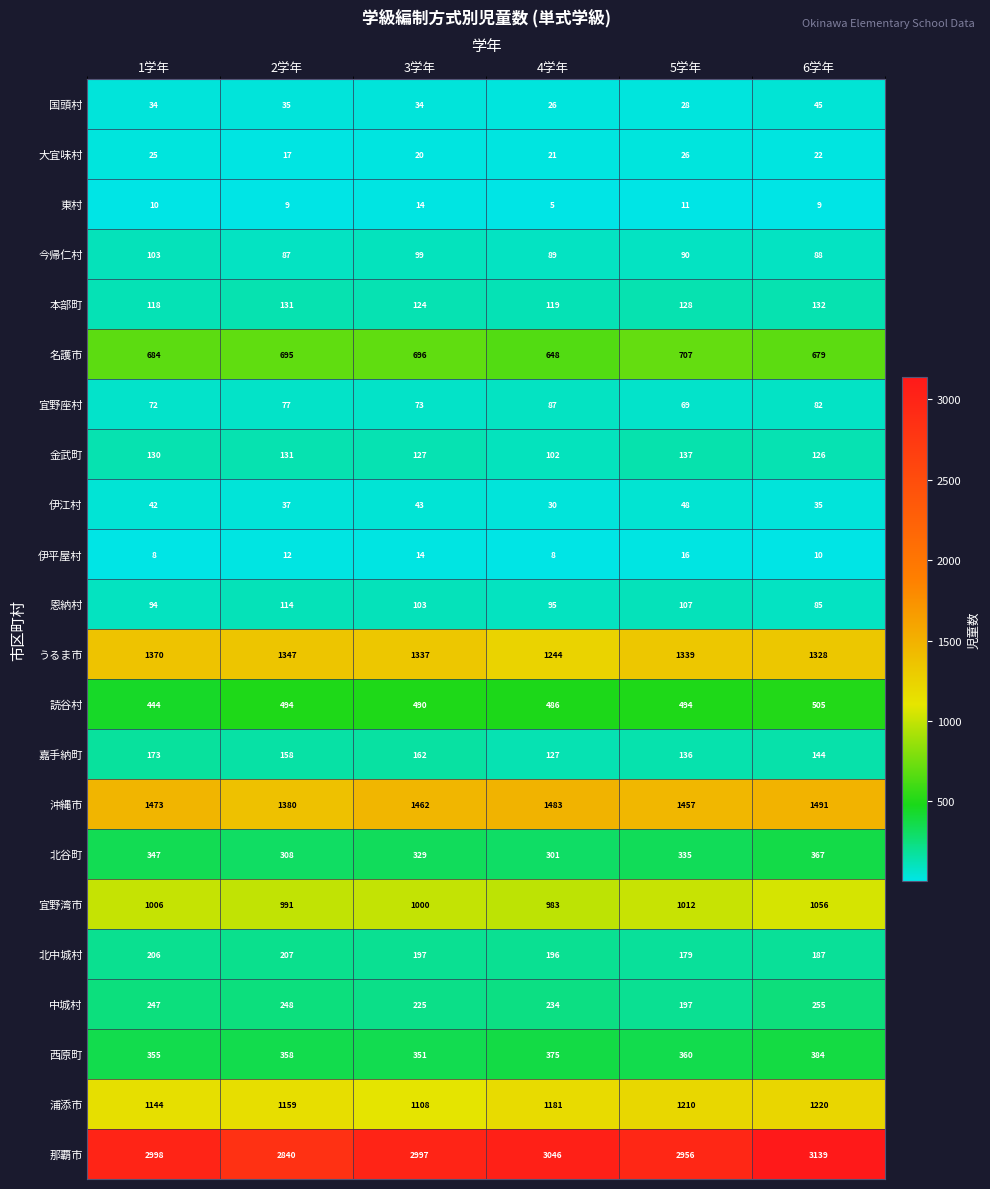

Which series changed the most between 3学年 and 4学年?

うるま市